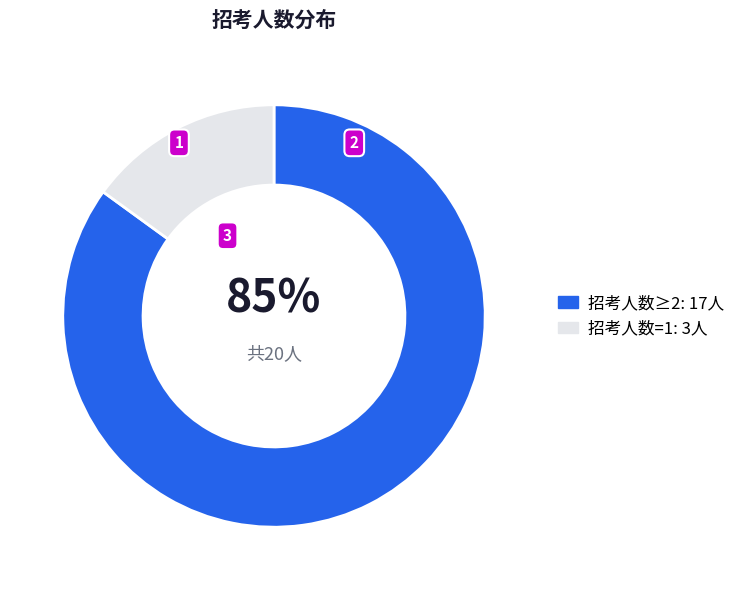

Is there a majority slice in this chart?

Yes